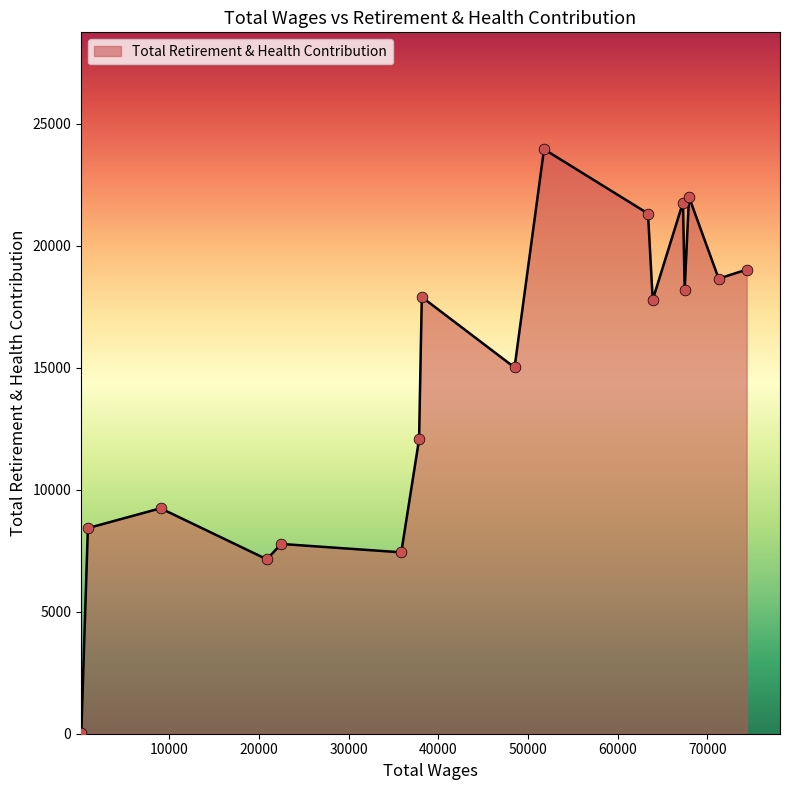

What is the greatest value displayed?

23963